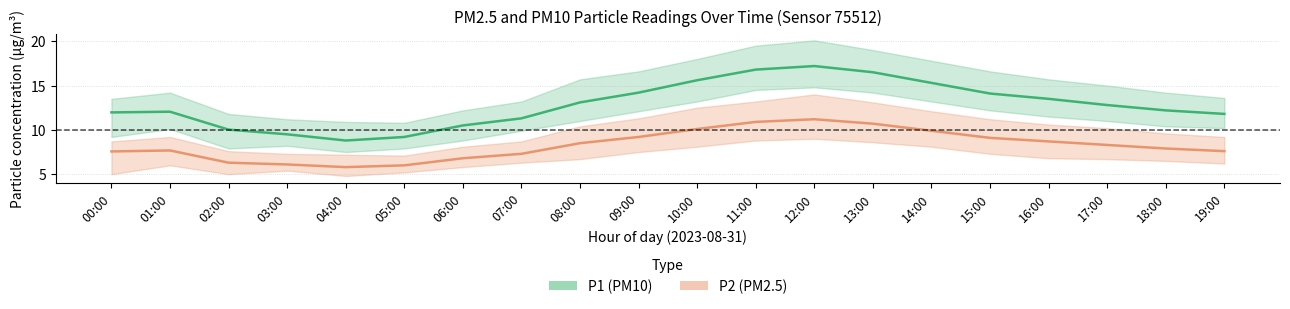

Reading left to right, transcribe all the data shown in this chart.

P1 (PM10): 12.0	12.1	10.0	9.5	8.8	9.2	10.5	11.3	13.1	14.2	15.6	16.8	17.2	16.5	15.3	14.1	13.5	12.8	12.2	11.8
P2 (PM2.5): 7.6	7.7	6.3	6.1	5.8	6.0	6.8	7.3	8.5	9.2	10.1	10.9	11.2	10.7	9.9	9.1	8.7	8.3	7.9	7.6